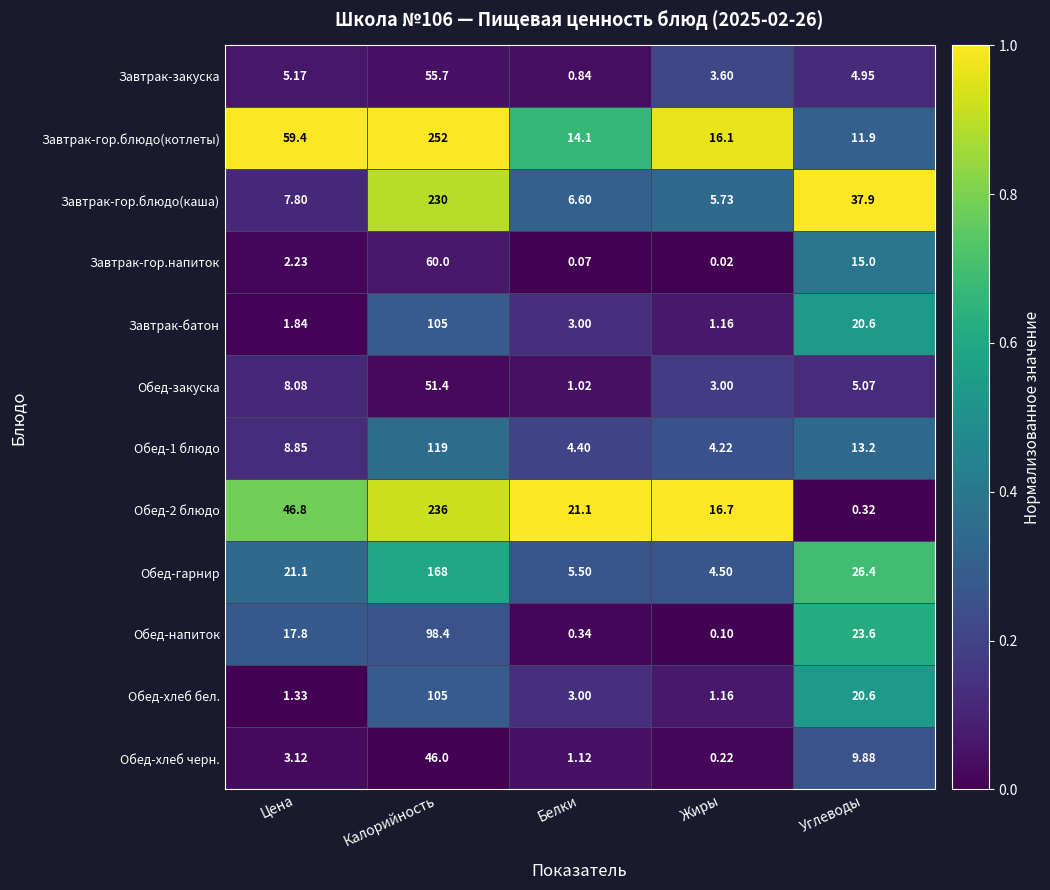

List the labels in order of Обед-напиток value, smallest first.

Жиры, Белки, Цена, Углеводы, Калорийность